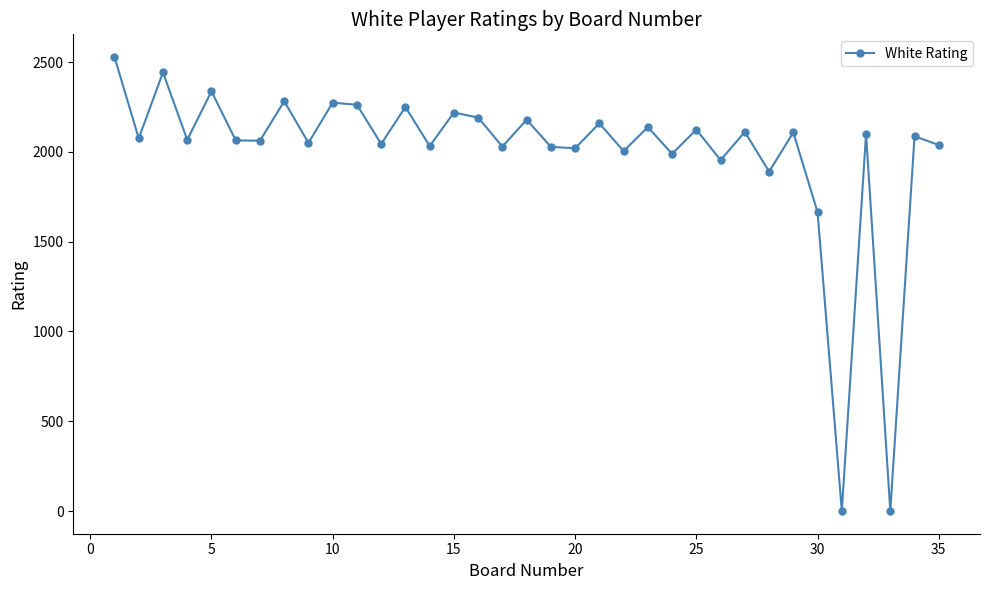

How many lines are shown in the chart?

1